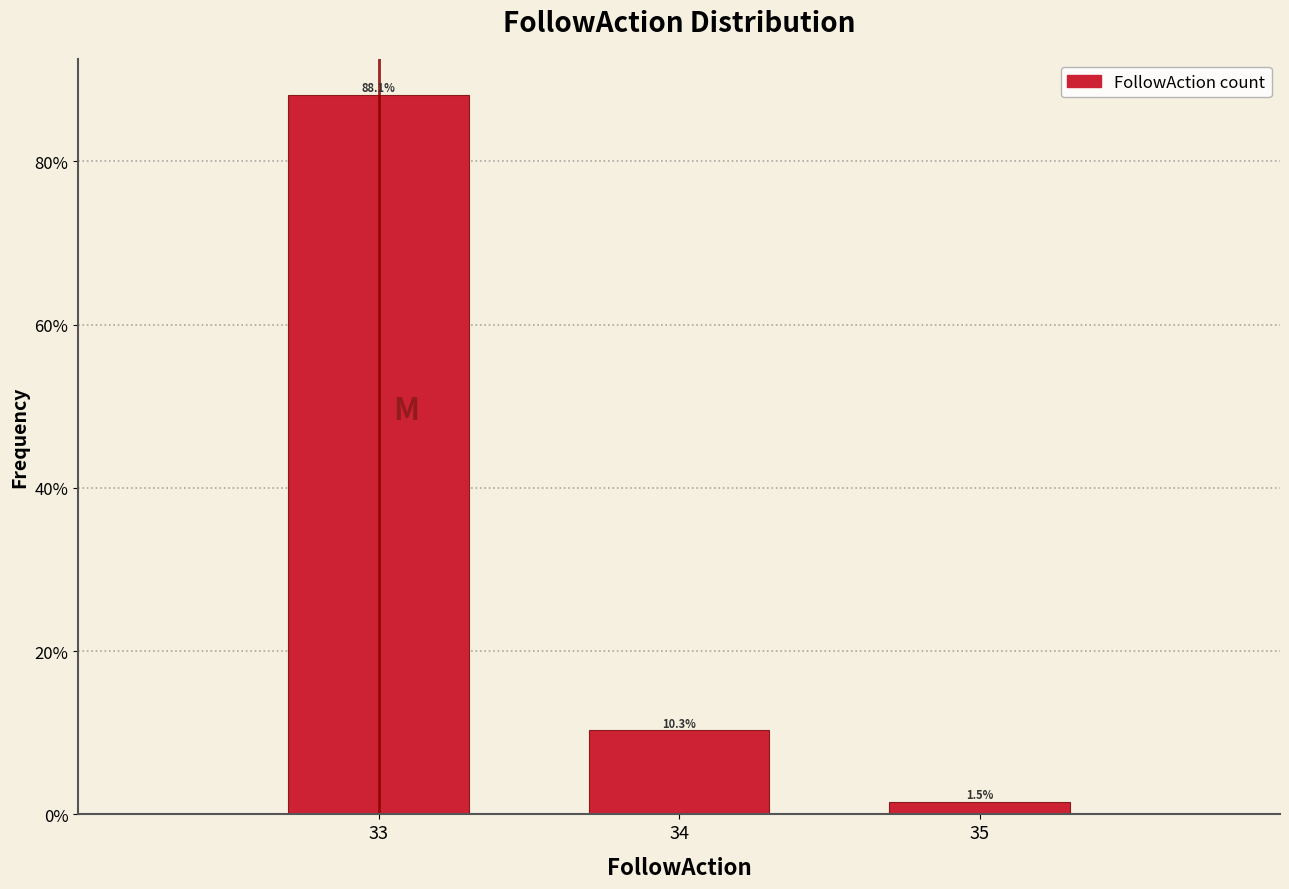

Reading left to right, list all the values displayed in this chart.

88.1	10.3	1.5